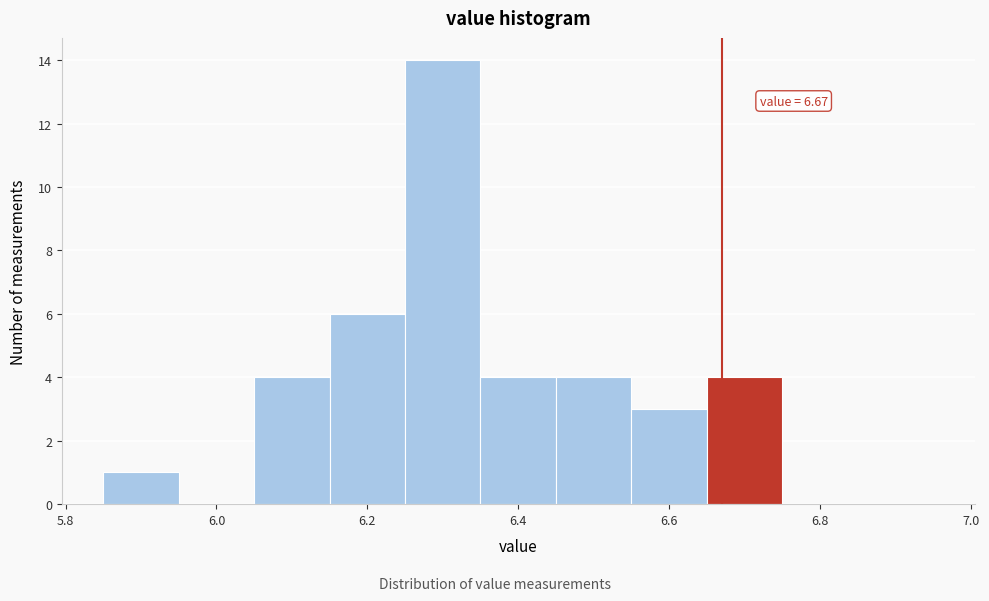

Which range on the x-axis has the tallest bar?

6.25 to 6.35